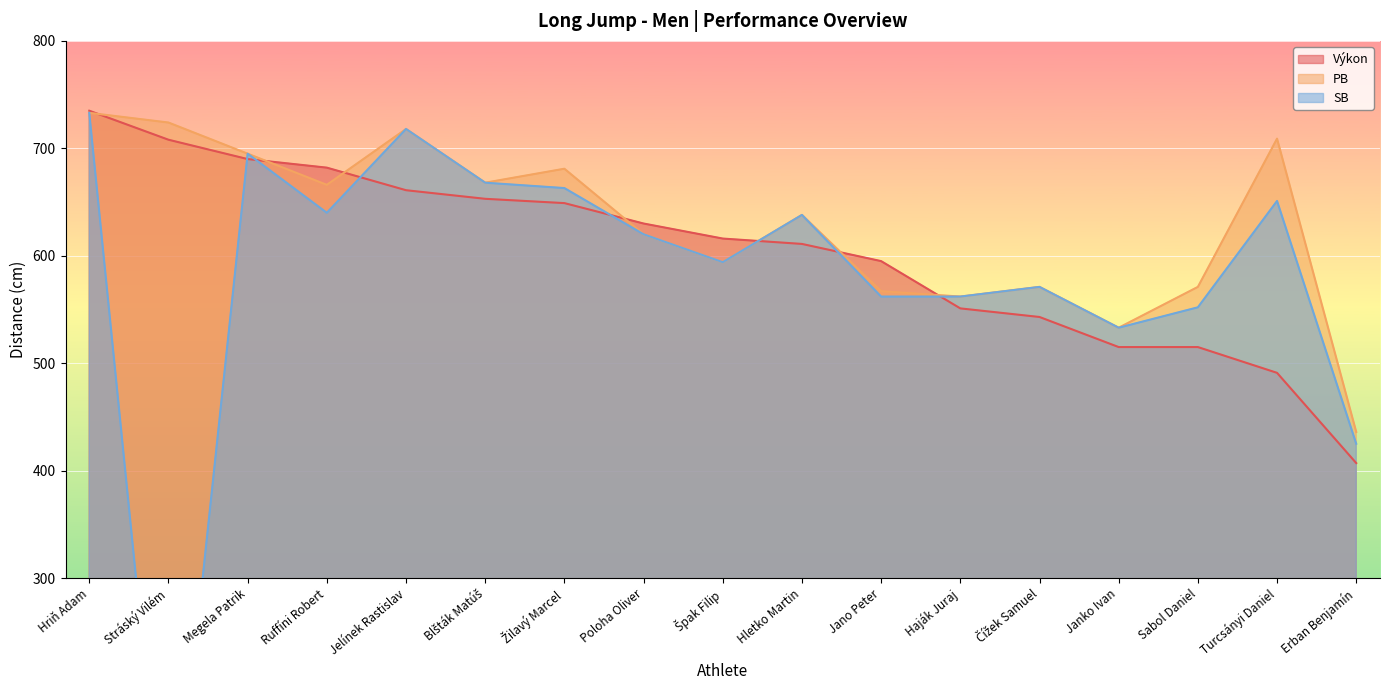

What is the difference between the Výkon values at Jano Peter and Blšták Matúš?

58